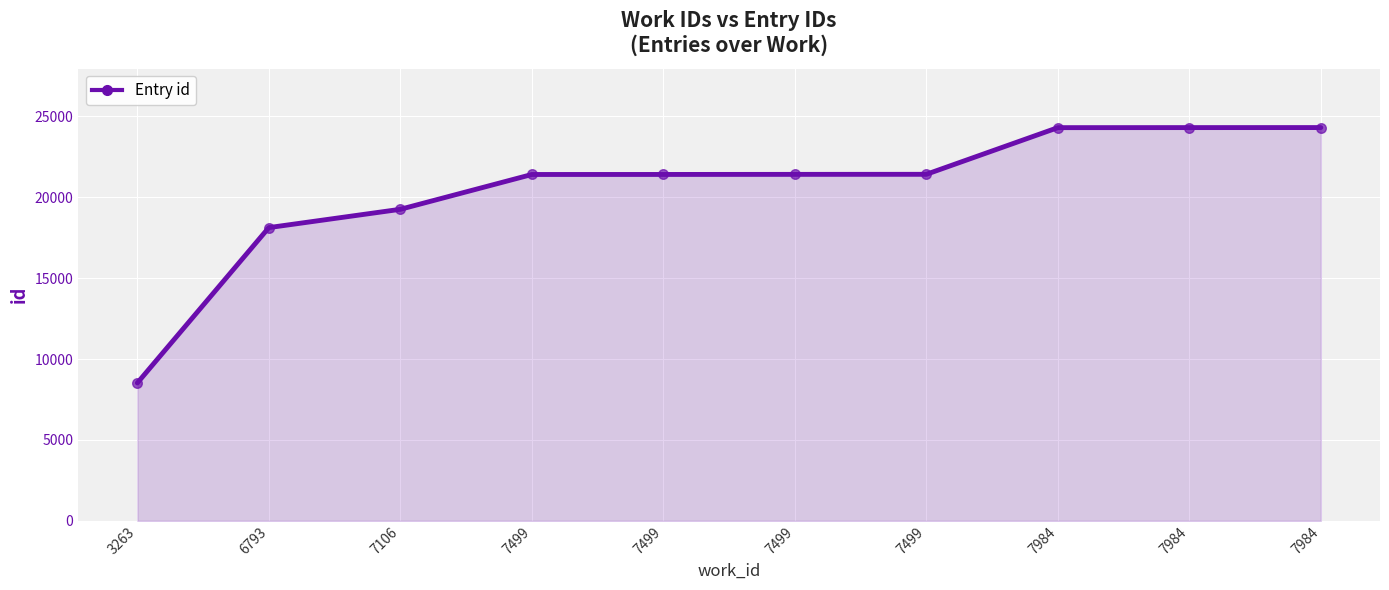

What is the change in value from 7499 to 7984?

+2897